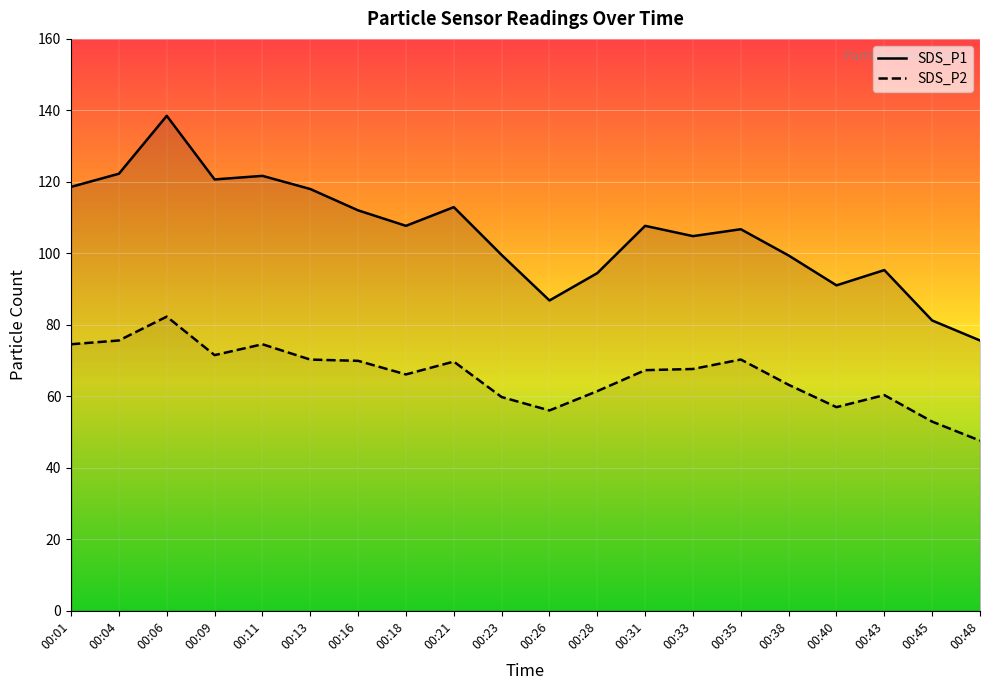

Which has a higher value, 00:40 or 00:18?

00:18